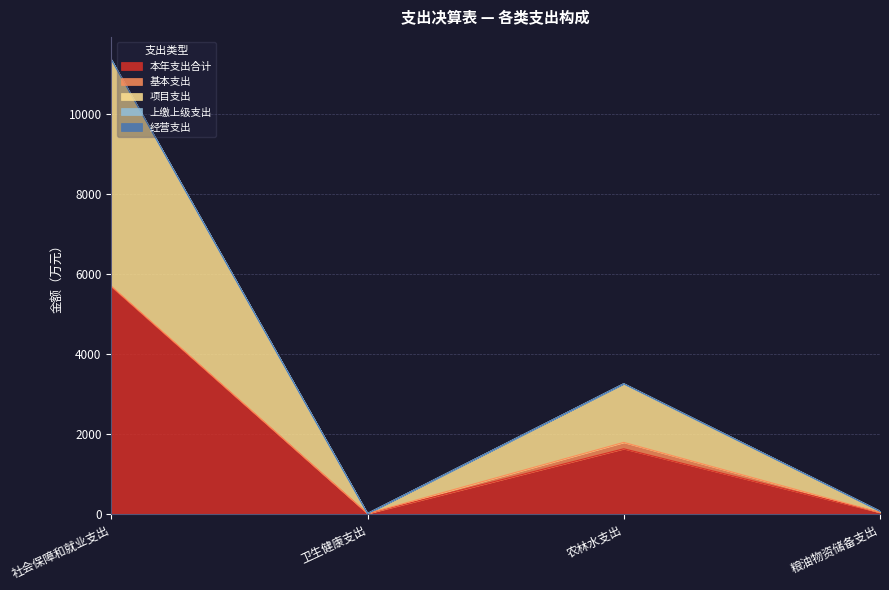

Does the chart have visible grid lines?

Yes